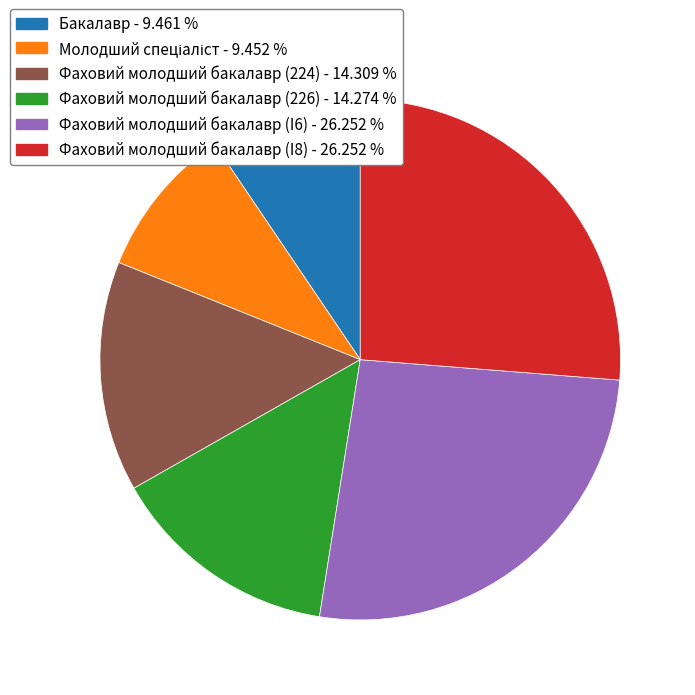

How many slices are in this pie chart?

6